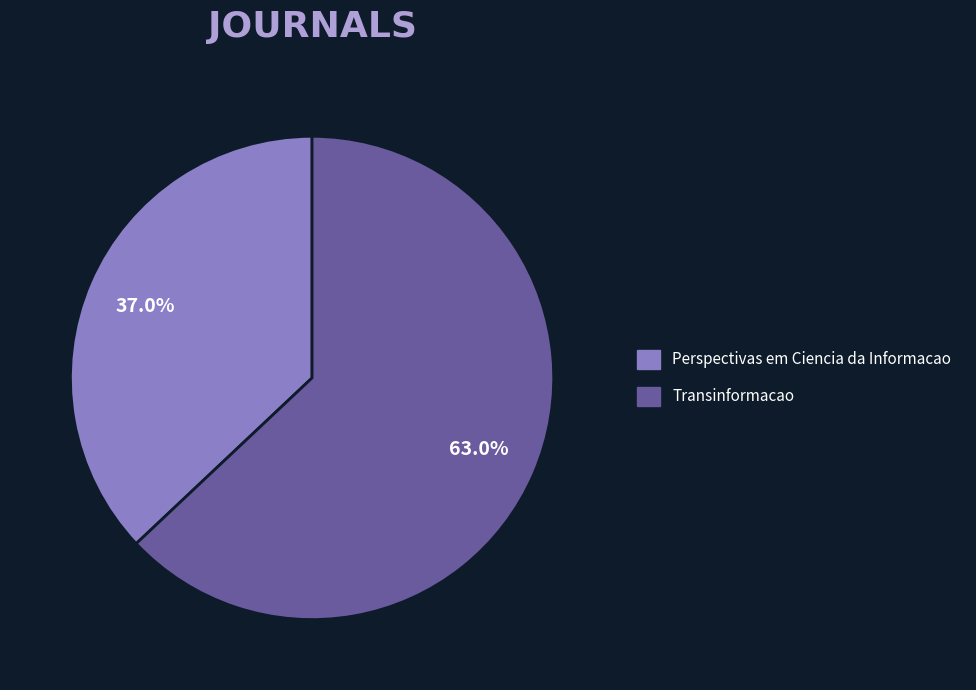

True or false: Transinformacao accounts for 63% of the total.

True